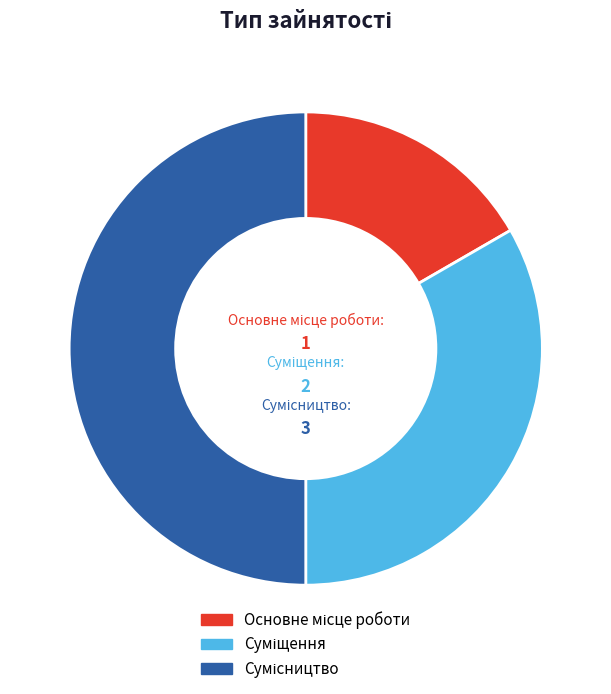

Do Сумісництво and Суміщення together represent more than half of the pie?

Yes